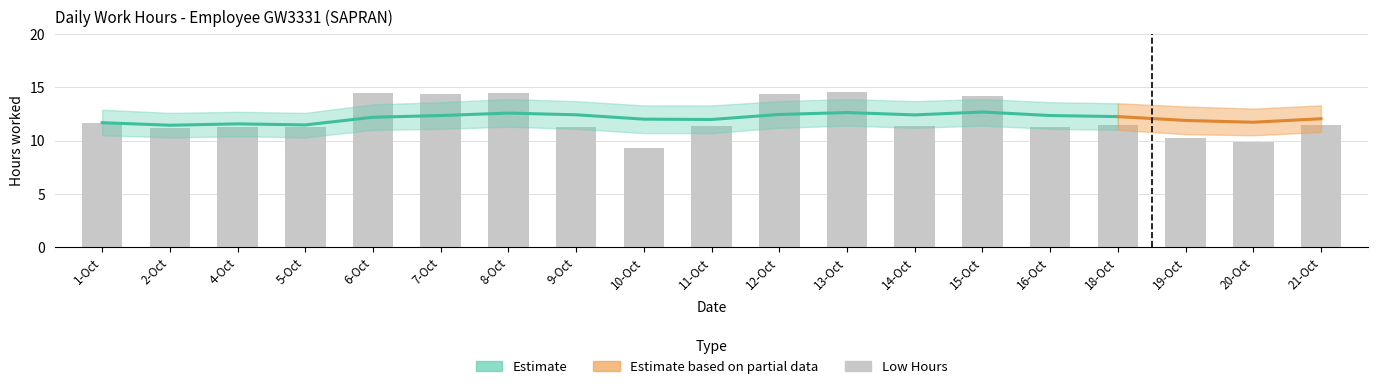

How many bars are there in total?

19